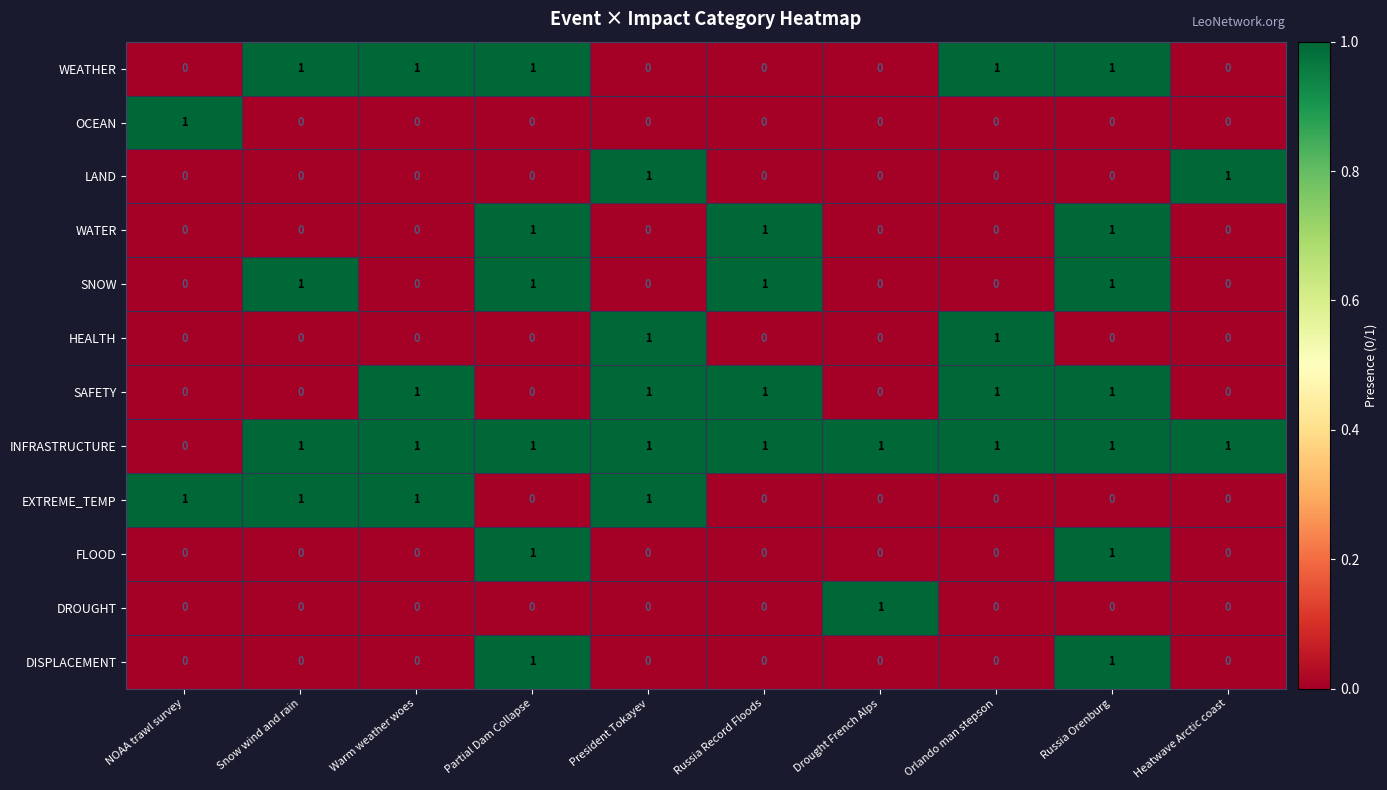

How many FLOOD values are between 0 and 1?

10